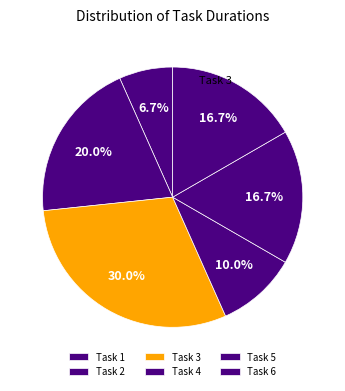

True or false: Task 3 accounts for 30% of the total.

True